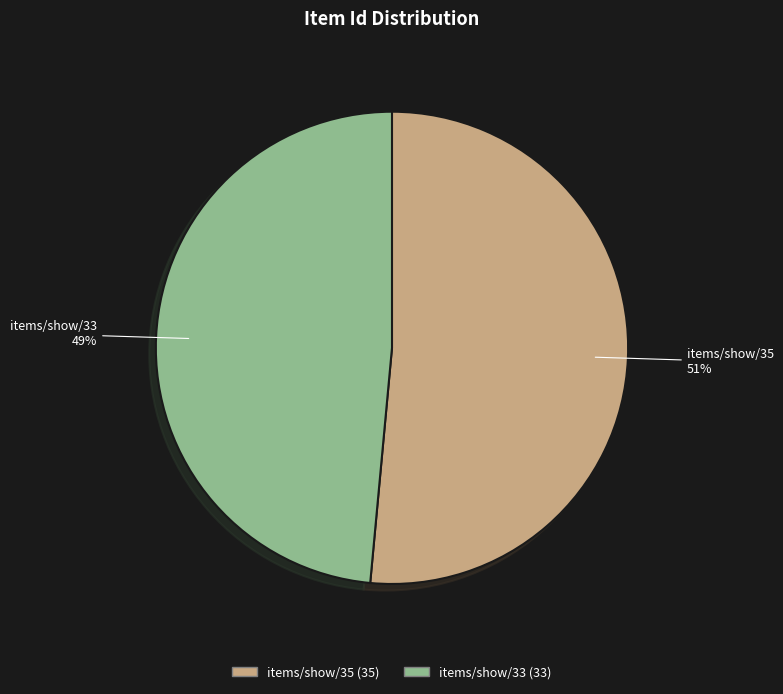

Which category accounts for the majority?

items/show/35